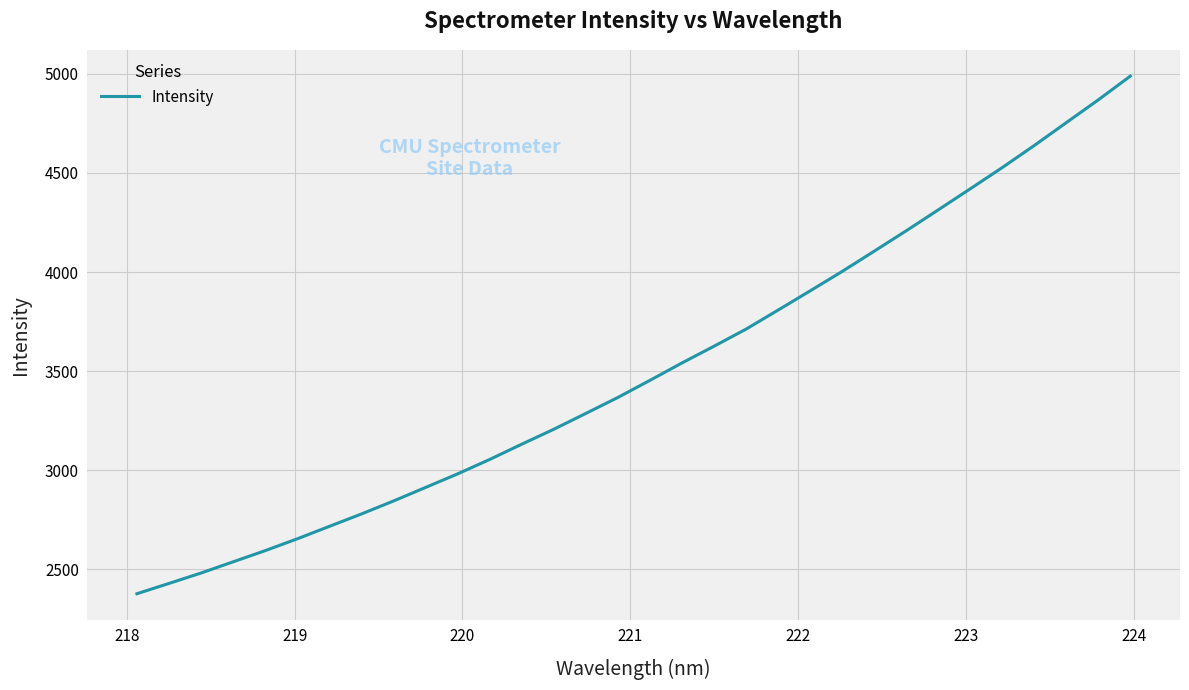

What is the minimum value shown in the chart?

2376.0